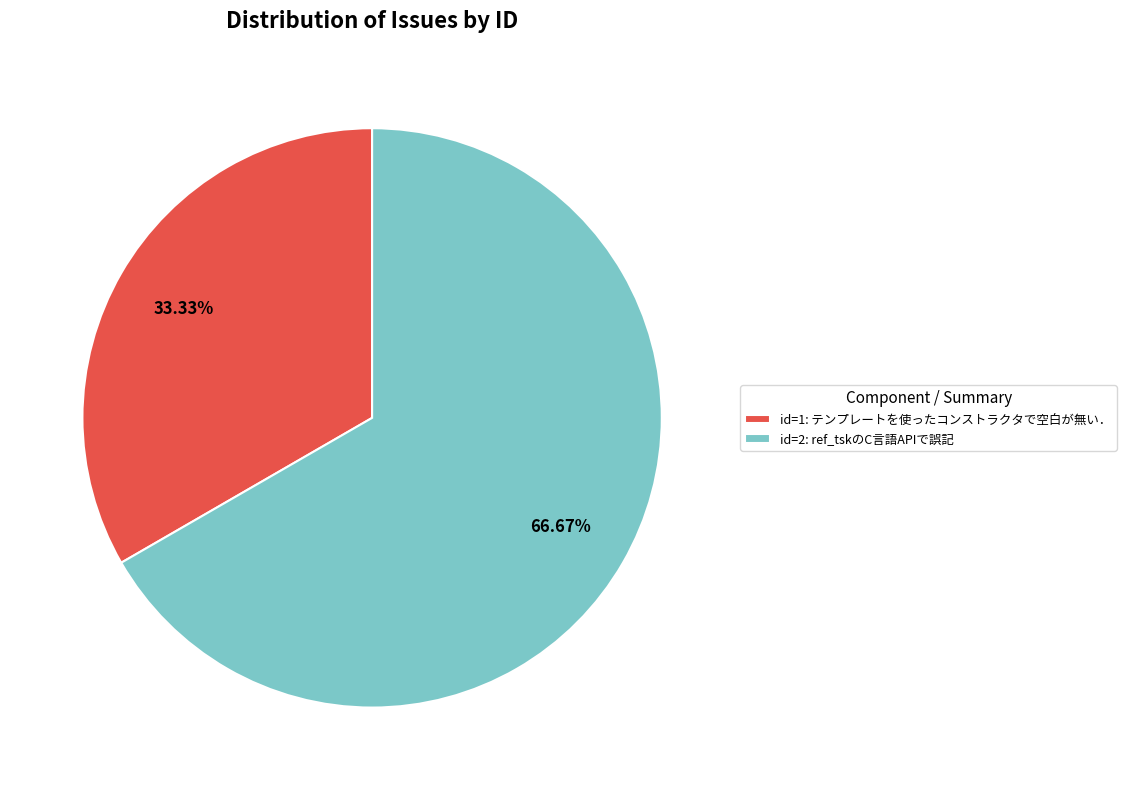

Which slice is the largest?

id=2: ref_tskのC言語APIで誤記